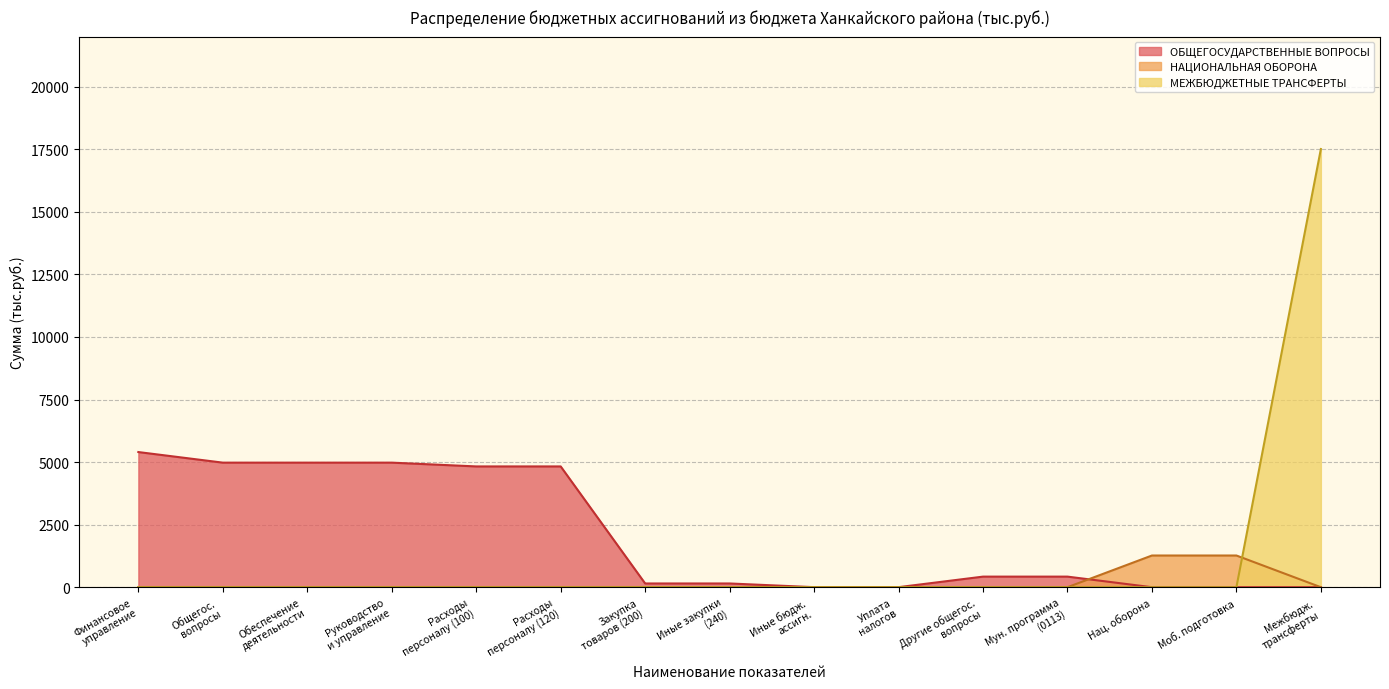

True or false: НАЦИОНАЛЬНАЯ ОБОРОНА has more than 0 points higher than both neighbors.

False